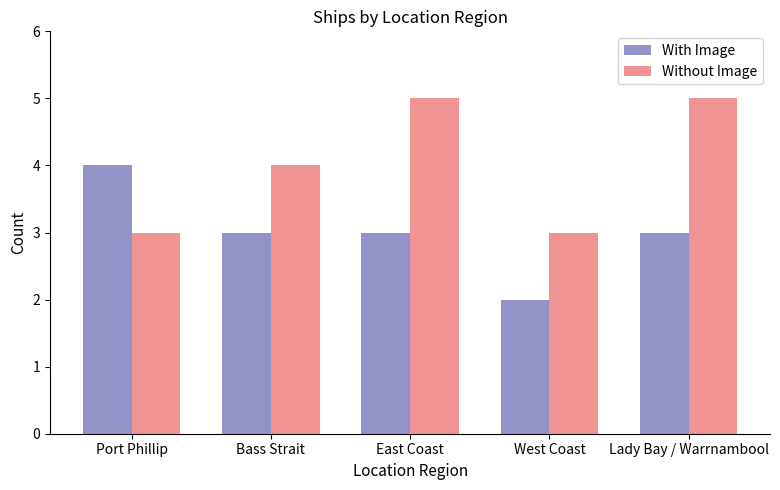

Reading left to right, what are all the values shown in this chart?

With Image: 4	3	3	2	3
Without Image: 3	4	5	3	5